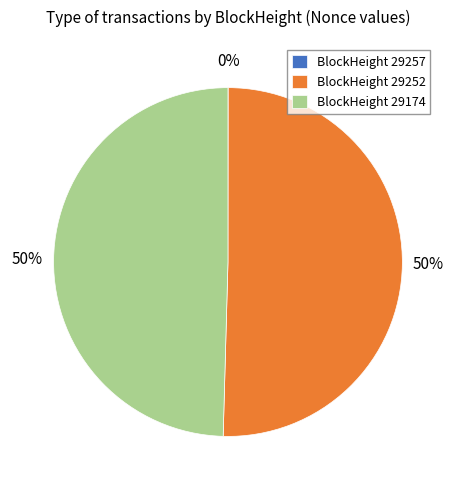

To the nearest percent, what percentage of the pie is BlockHeight 29252?

50%